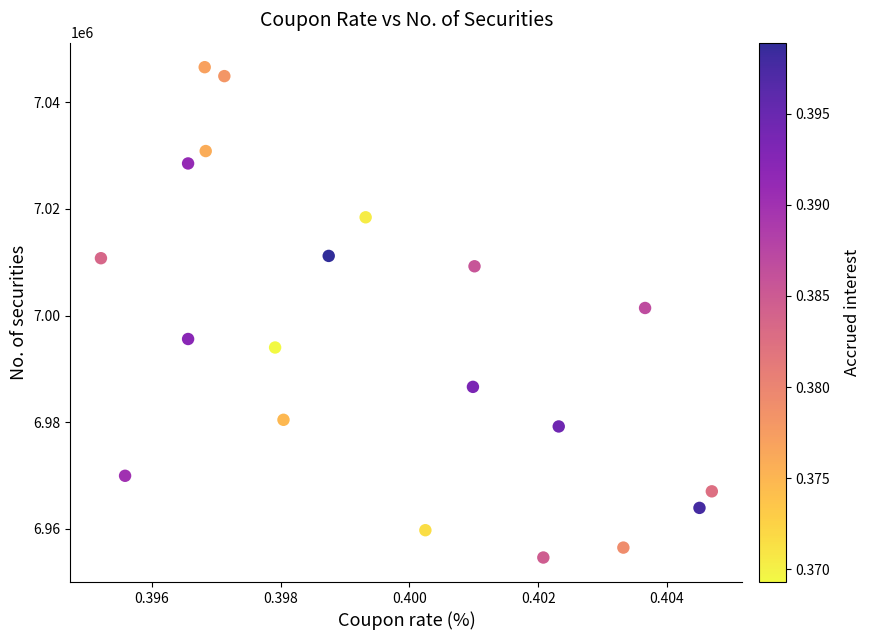

List the coordinates of all points as (X, Y) pairs, reading left to right.

(0.4, 7010754.5)  (0.4, 6969967.4)  (0.4, 7028517.6)  (0.4, 6995607.0)  (0.4, 7046563.2)  (0.4, 7030839.7)  (0.4, 7044888.6)  (0.4, 6994015.2)  (0.4, 6980461.4)  (0.4, 7011185.3)  (0.4, 7018423.3)  (0.4, 6959767.2)  (0.4, 6986636.2)  (0.4, 7009241.5)  (0.4, 6954645.0)  (0.4, 6979214.5)  (0.4, 6956505.2)  (0.4, 7001423.4)  (0.4, 6963949.4)  (0.4, 6967052.4)